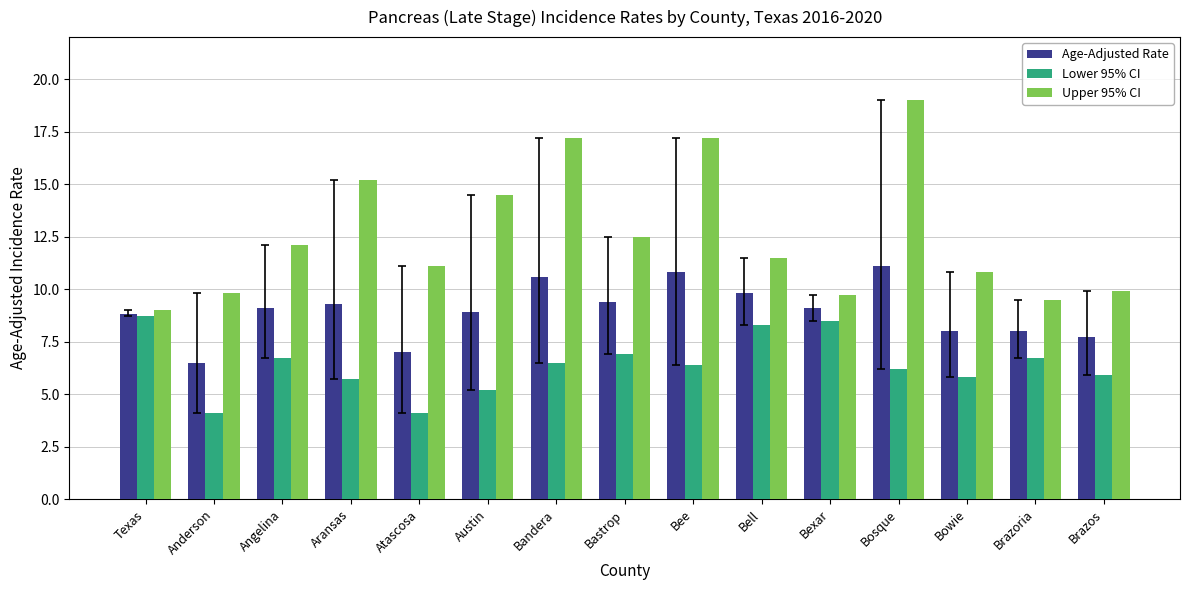

Reading right to left, list all the values displayed in this chart.

Age-Adjusted Rate: 7.7	8.0	8.0	11.1	9.1	9.8	10.8	9.4	10.6	8.9	7.0	9.3	9.1	6.5	8.8
Lower 95% CI: 5.9	6.7	5.8	6.2	8.5	8.3	6.4	6.9	6.5	5.2	4.1	5.7	6.7	4.1	8.7
Upper 95% CI: 9.9	9.5	10.8	19.0	9.7	11.5	17.2	12.5	17.2	14.5	11.1	15.2	12.1	9.8	9.0